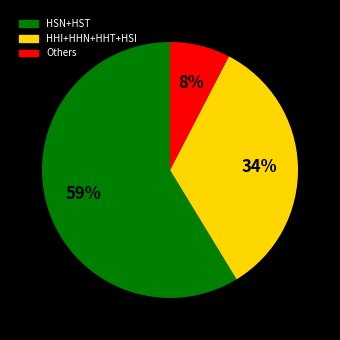

Is there any slice that represents more than half of the pie?

Yes